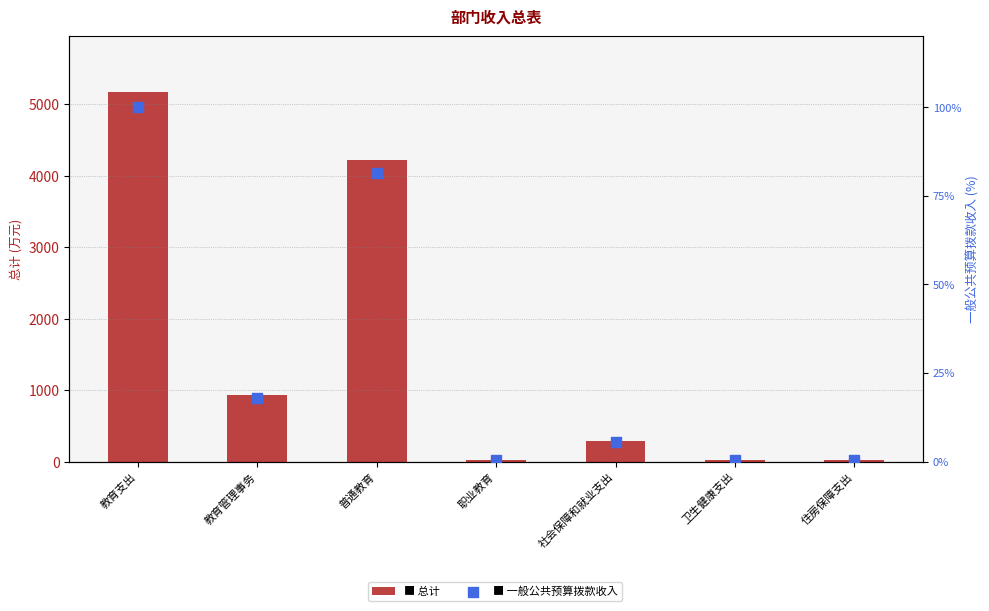

What are all the series names shown in the legend?

总计, 一般公共预算拨款收入